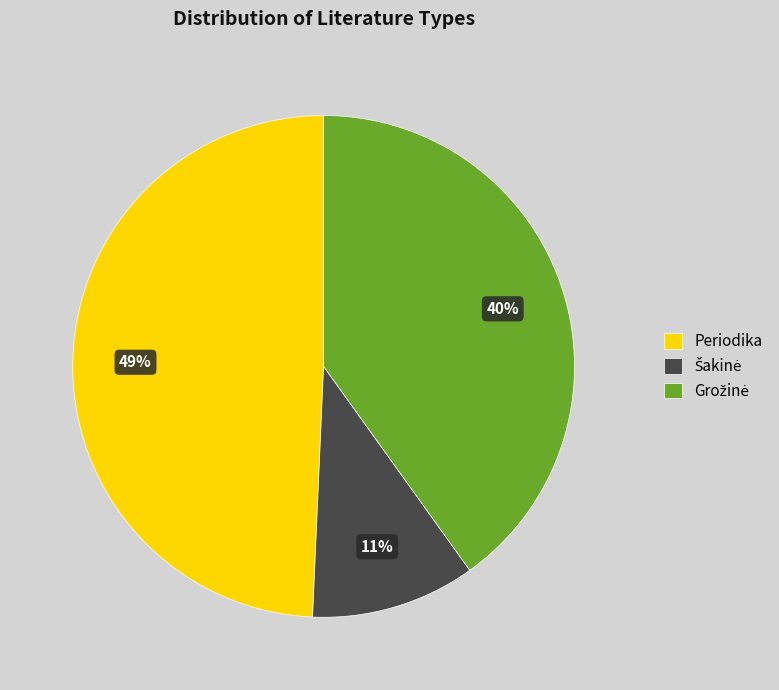

The Periodika slice represents 38% of the pie. True or false?

False